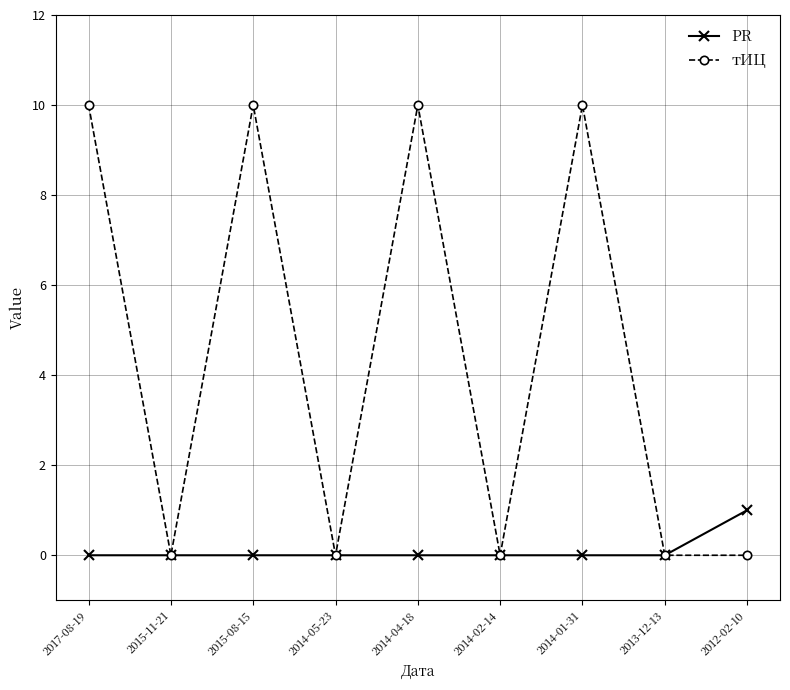

Which series has the largest total across all categories?

тИЦ